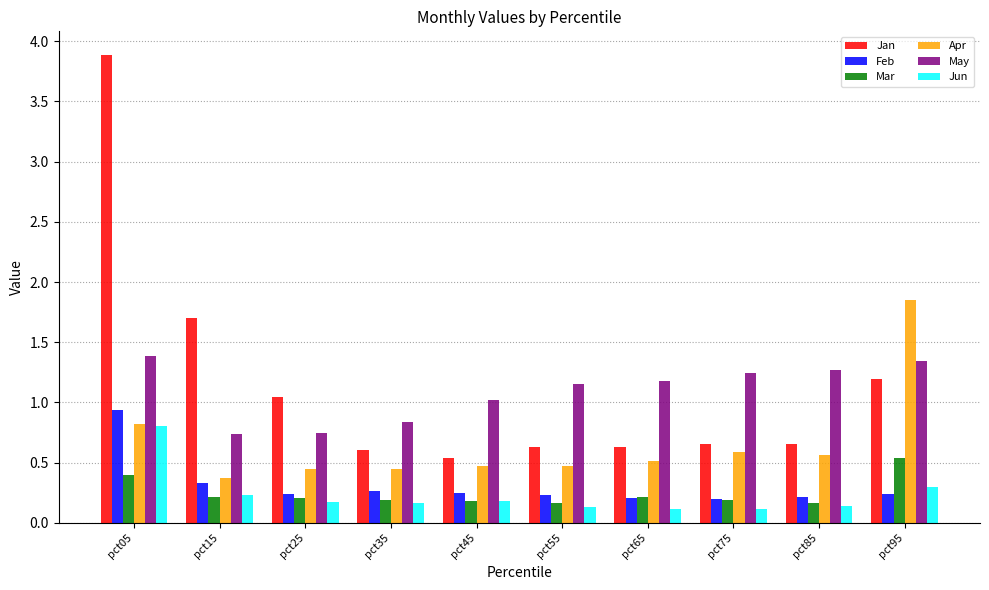

Where is Apr nearest to the value 1?

pct05